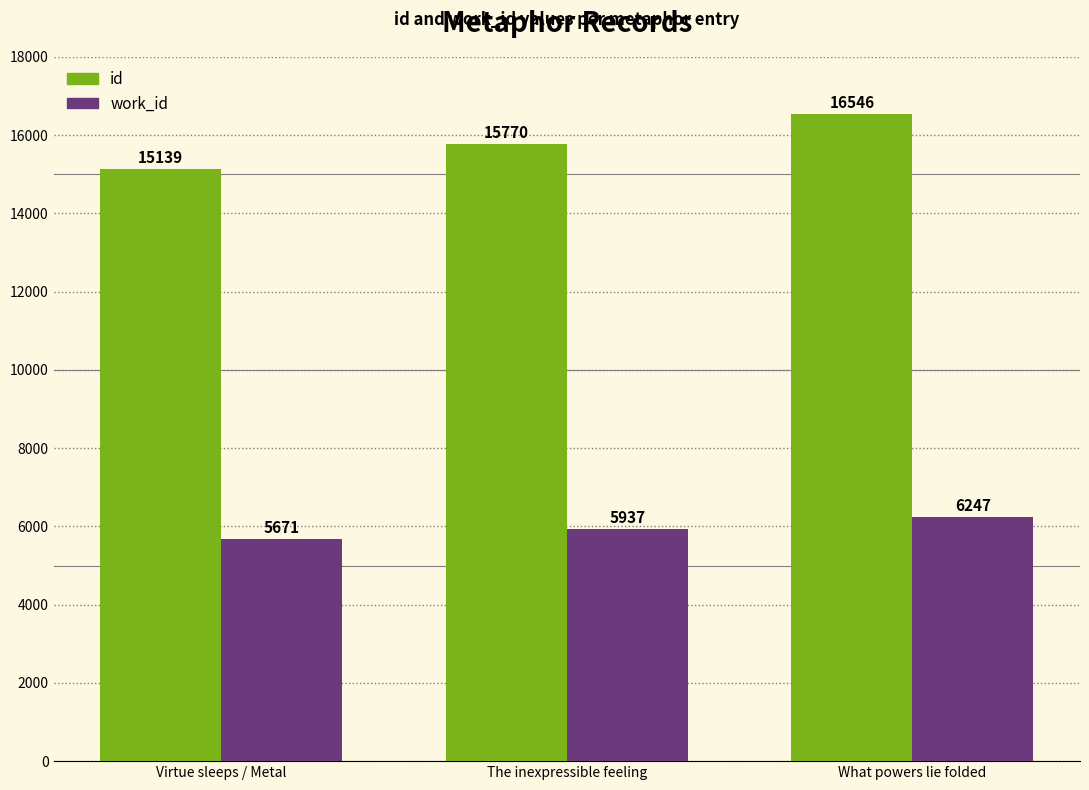

What is the difference between the highest and lowest values at What powers lie folded?

10299